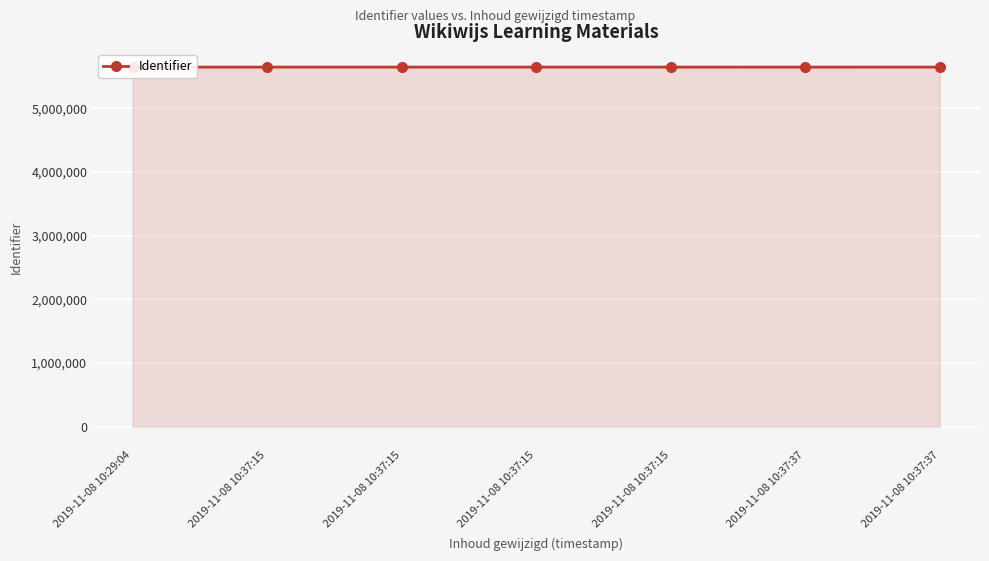

How many lines are shown in the chart?

1